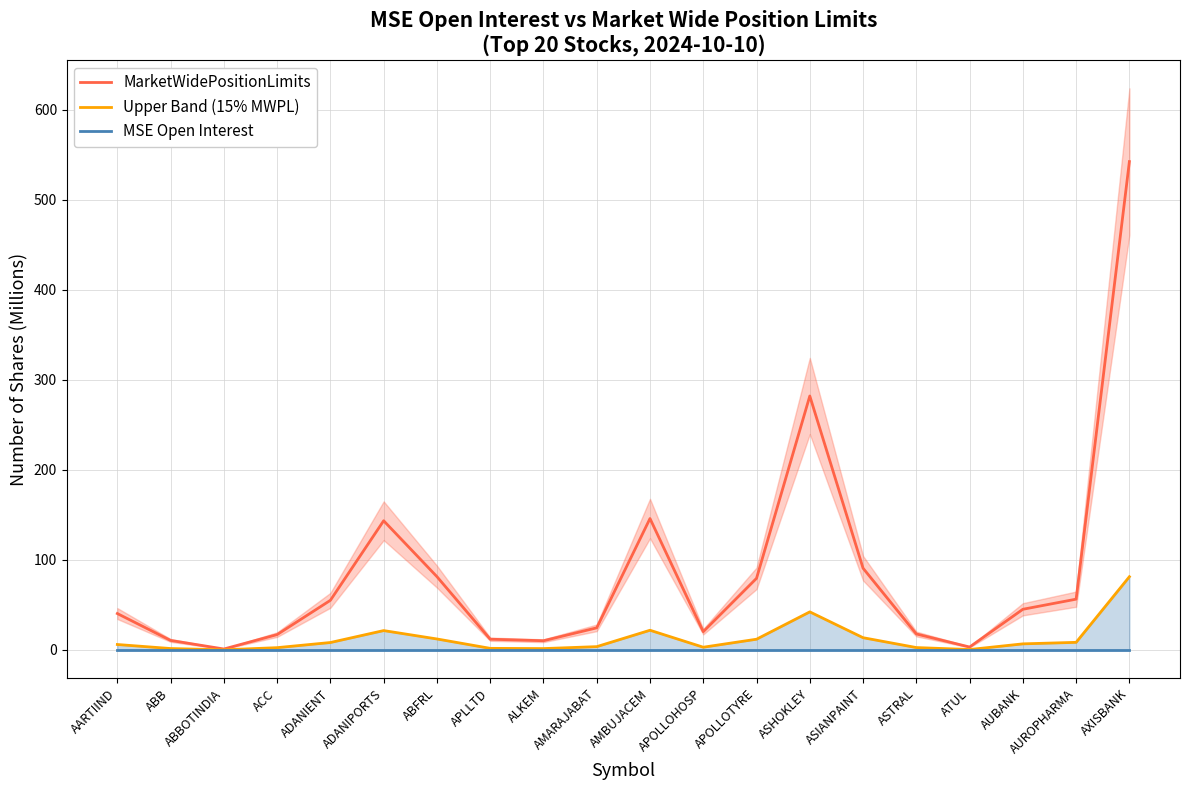

Where is MSE Open Interest nearest to the value 0?

AARTIIND